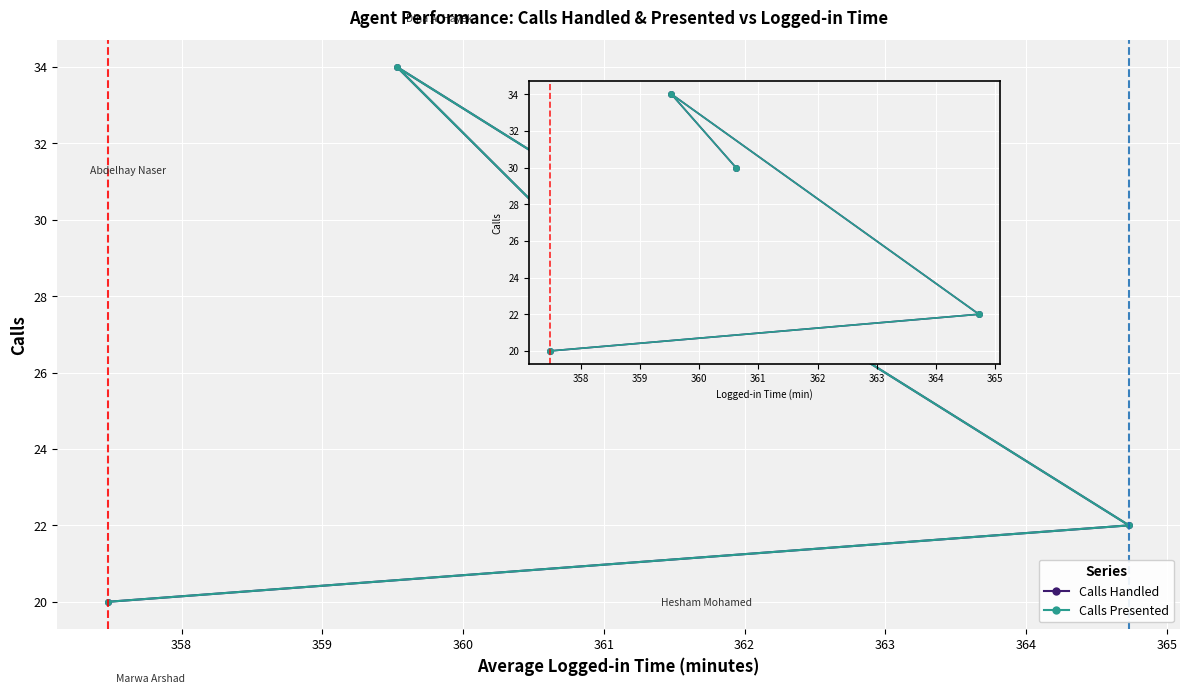

Reading left to right, transcribe all the data shown in this chart.

Calls Handled: 30	34	22	20
Calls Presented: 30	34	22	20